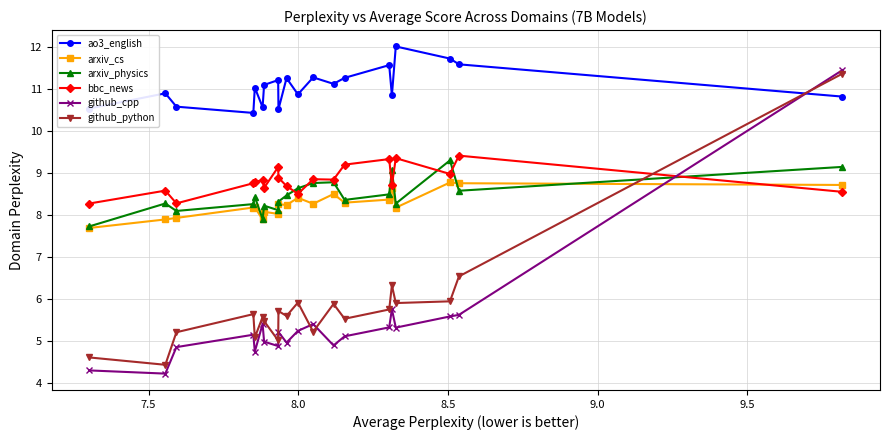

What is the value of the ao3_english point at the 17th from the left?

12.0